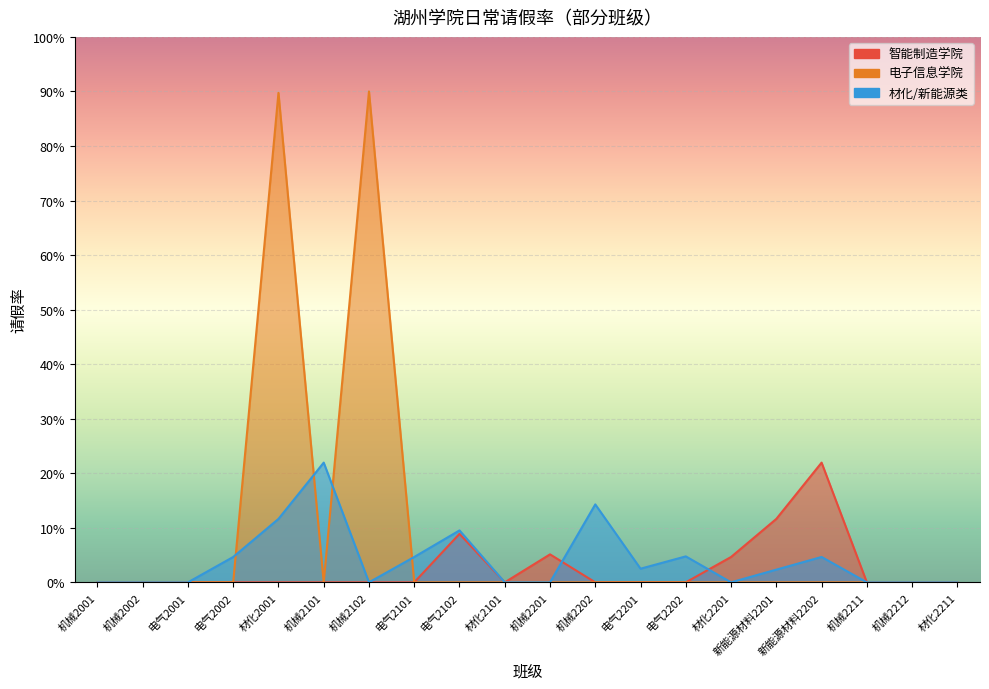

List the labels in order of 材化/新能源类 value, largest first.

机械2101, 机械2202, 材化2001, 电气2102, 电气2202, 电气2002, 电气2101, 新能源材料2202, 电气2201, 新能源材料2201, 机械2001, 机械2002, 电气2001, 机械2102, 材化2101, 机械2201, 材化2201, 机械2211, 机械2212, 材化2211